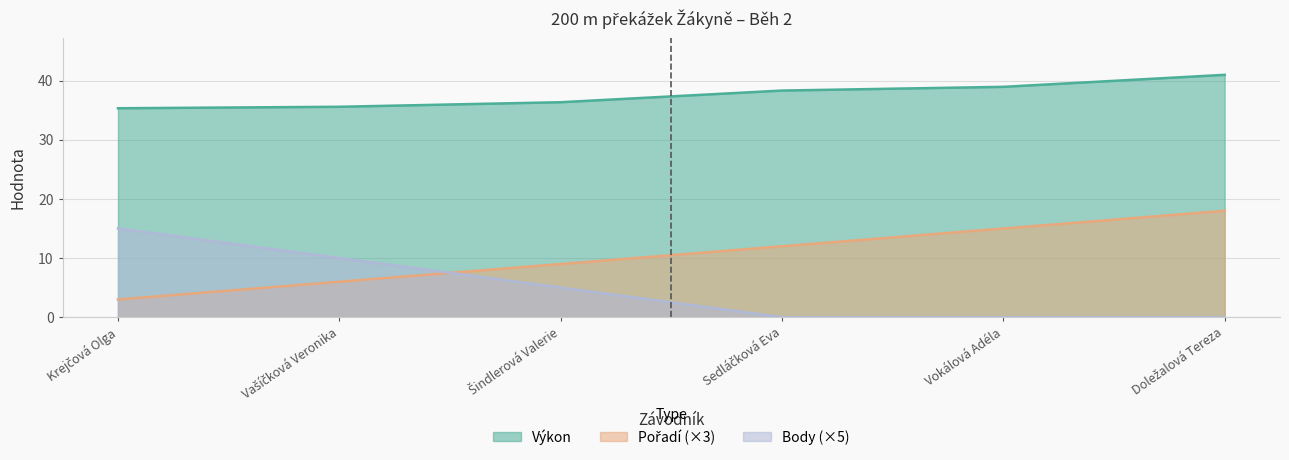

Which label corresponds to the smallest value in the chart?

Sedláčková Eva